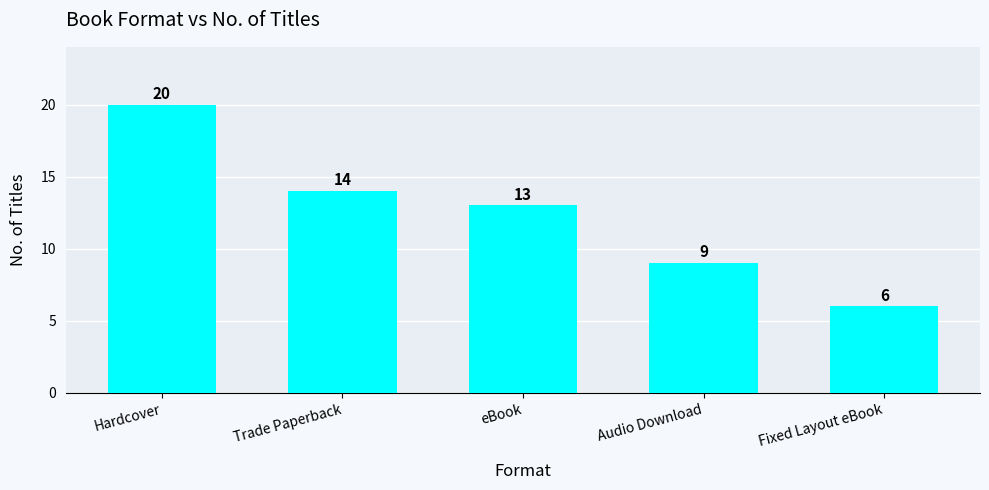

Reading left to right, list all the values displayed in this chart.

Hardcover=20	Trade Paperback=14	eBook=13	Audio Download=9	Fixed Layout eBook=6